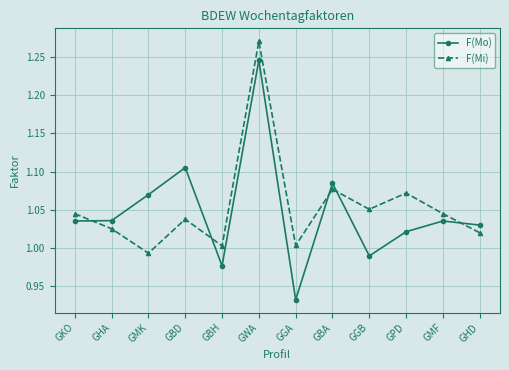

Between GHA and GBA, which series saw the biggest shift?

F(Mi)